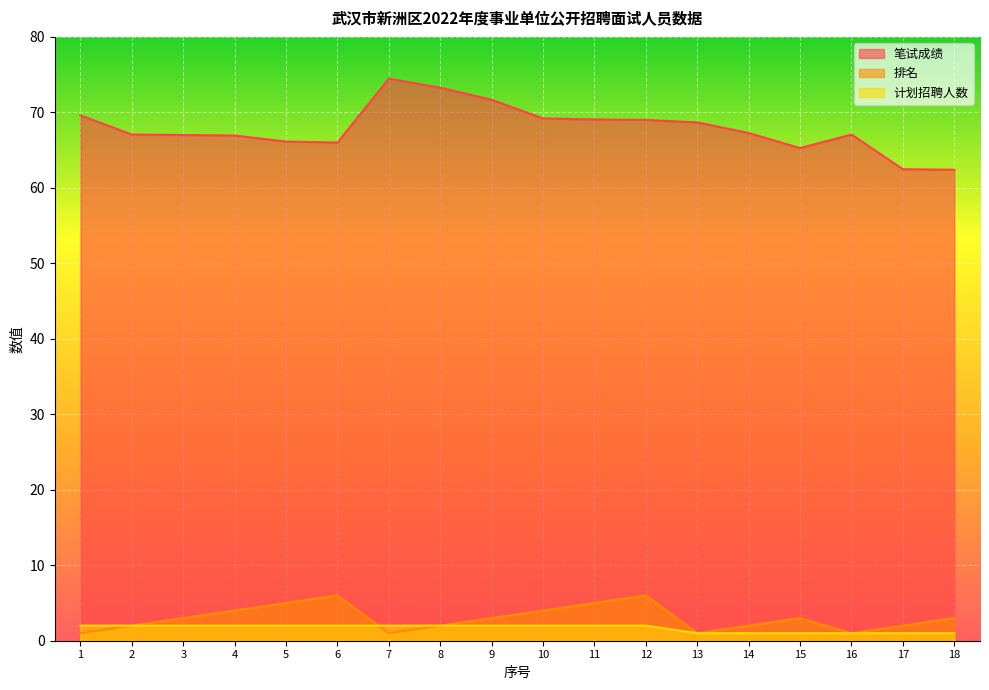

Rank the series by their maximum value, from lowest to highest.

计划招聘人数, 排名, 笔试成绩